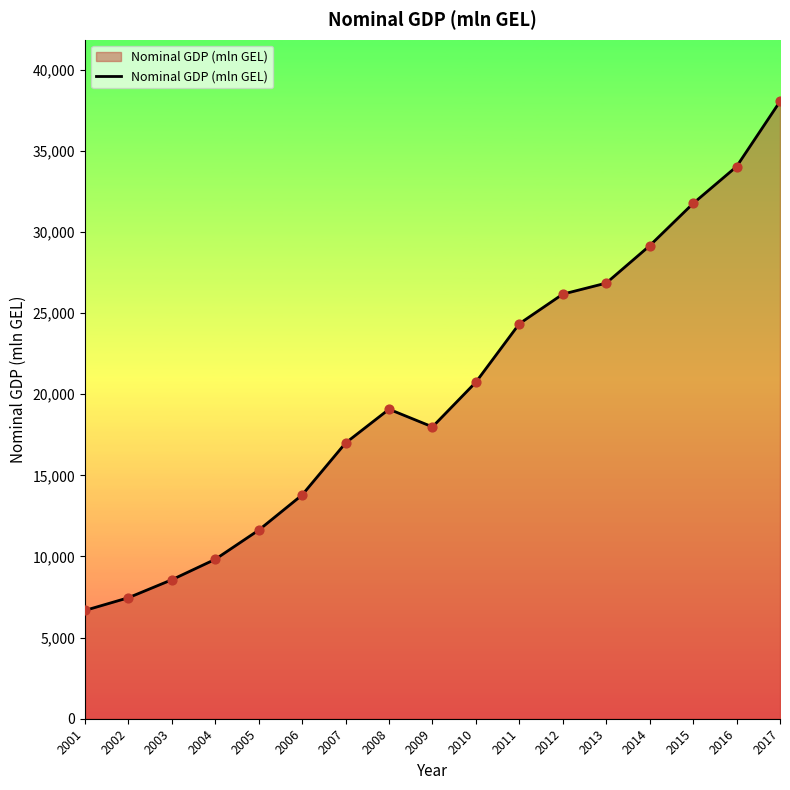

What is the change in value from 2010 to 2014?

+8407.1